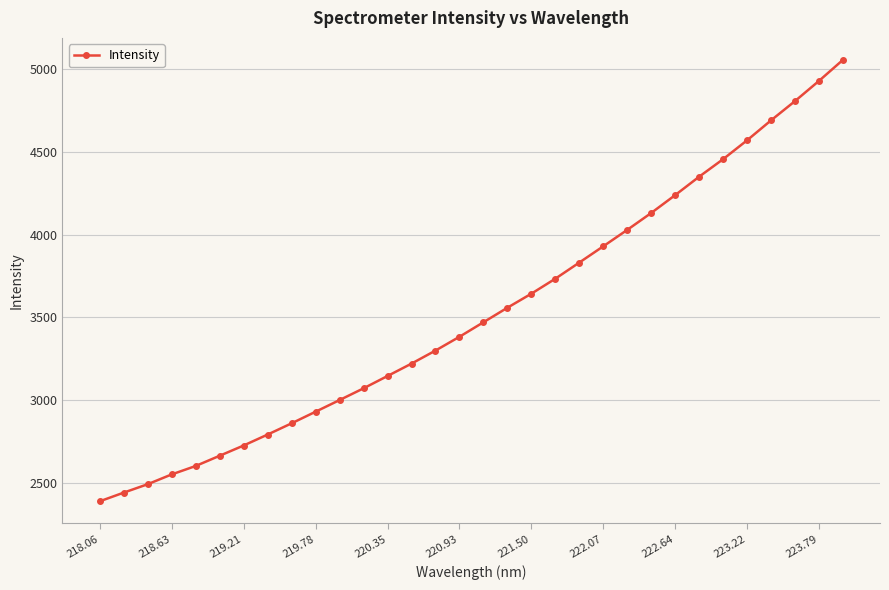

Does the chart display data point markers on the line(s)?

Yes